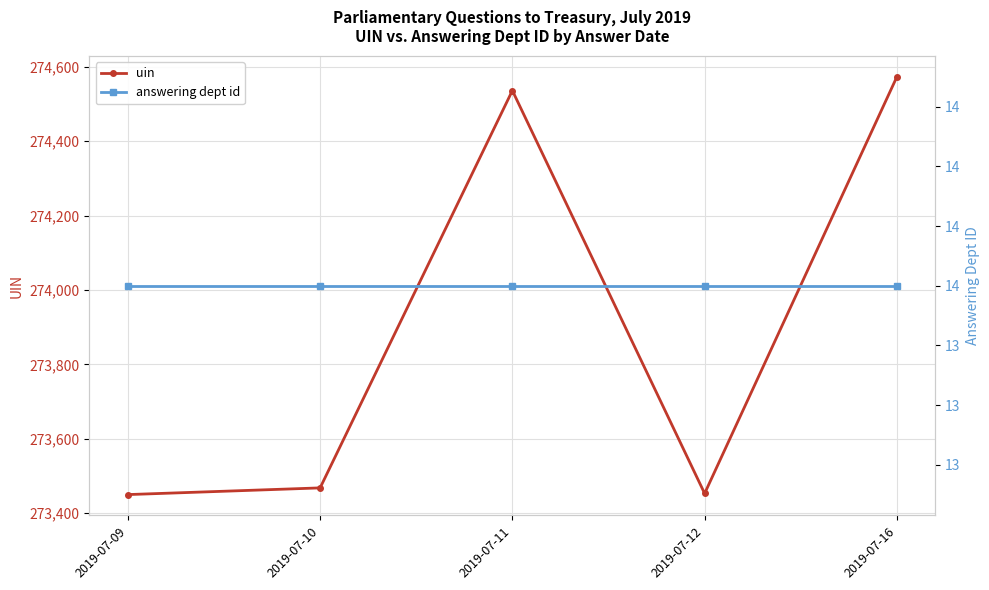

How many lines are shown in the chart?

2